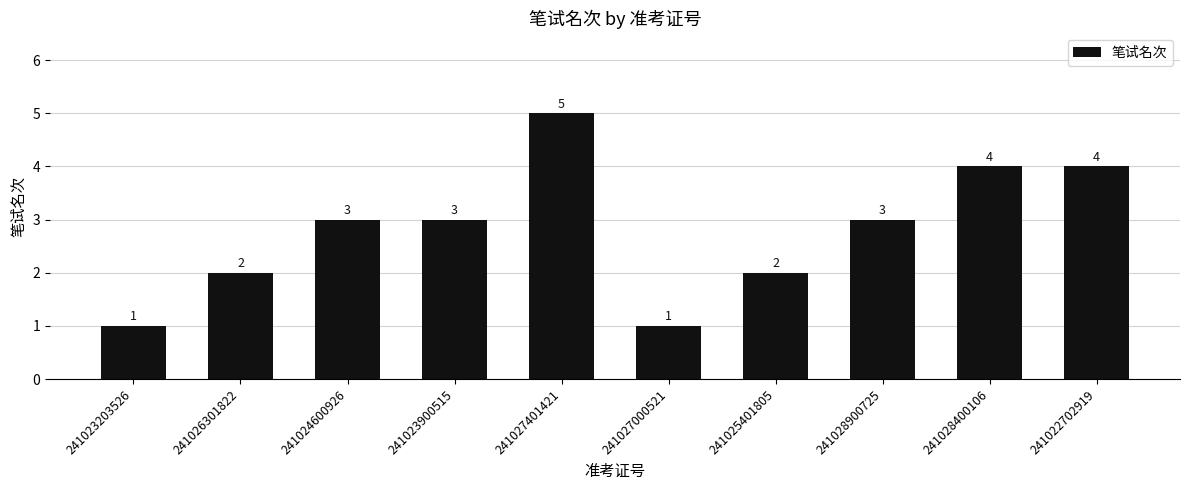

What is the ratio of the value at 241023900515 to the value at 241026301822?

1.5